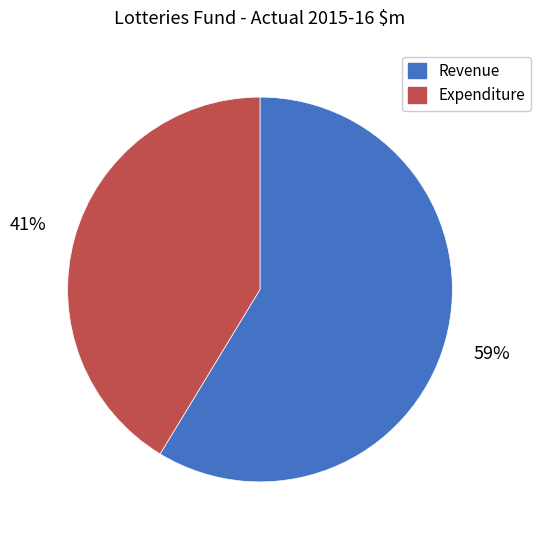

Between Revenue and Expenditure, which is larger?

Revenue